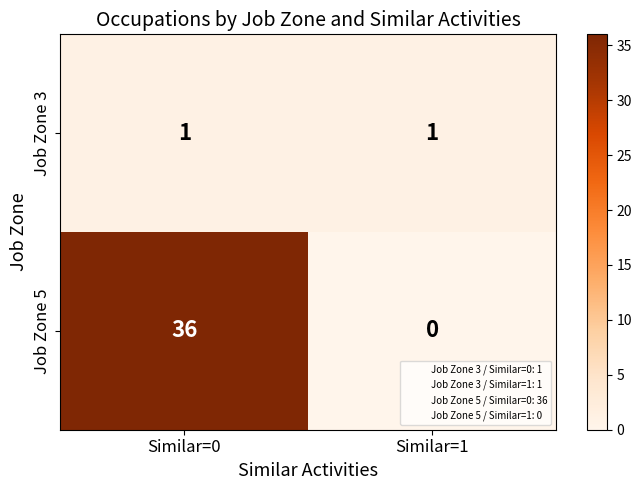

Between Similar=0 and Similar=1, which series saw the biggest shift?

Job Zone 5